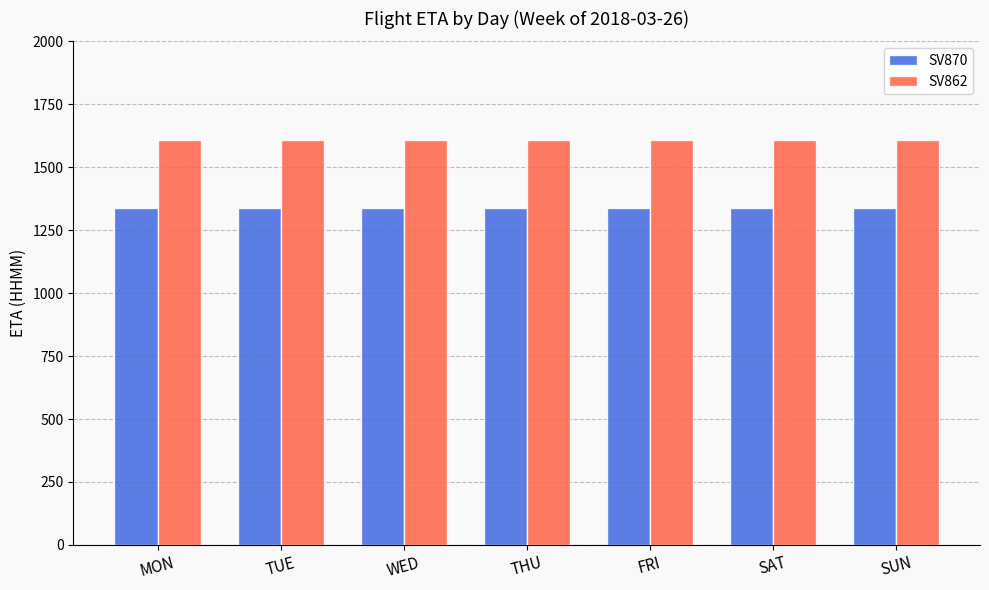

How many groups of bars are there?

7